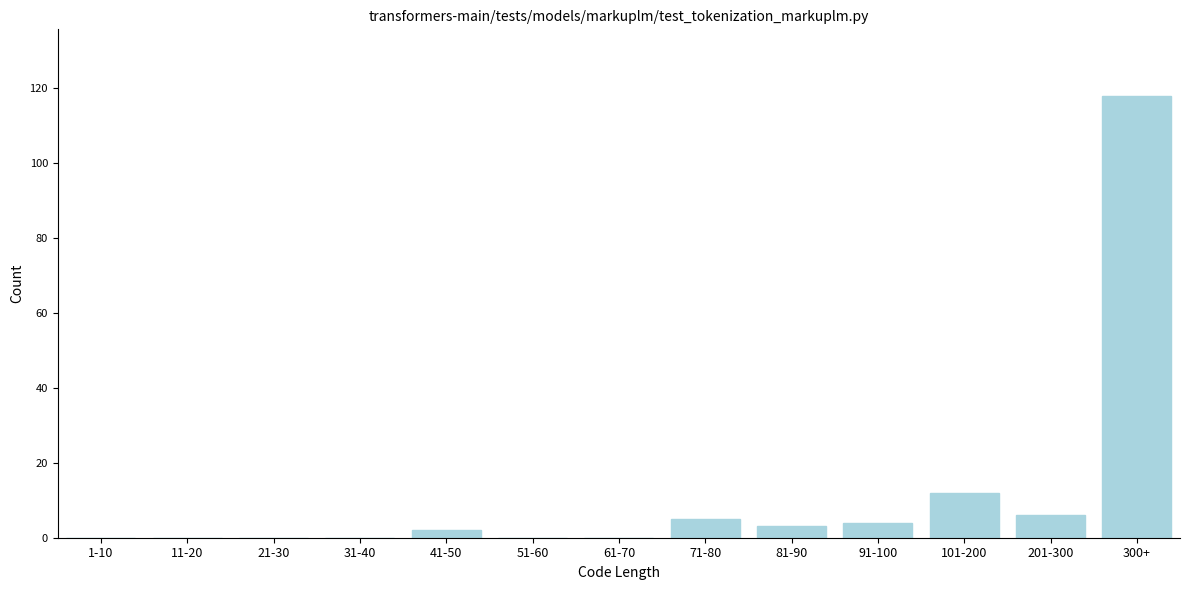

Reading right to left, list all the values displayed in this chart.

300+=118	201-300=6	101-200=12	91-100=4	81-90=3	71-80=5	61-70=0	51-60=0	41-50=2	31-40=0	21-30=0	11-20=0	1-10=0